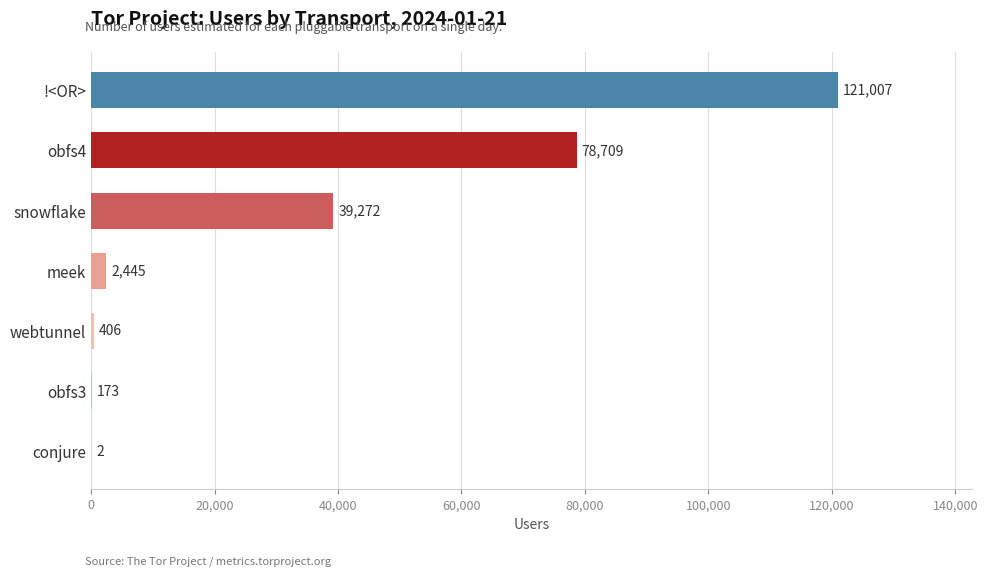

True or false: the data shows 173 at obfs3.

True